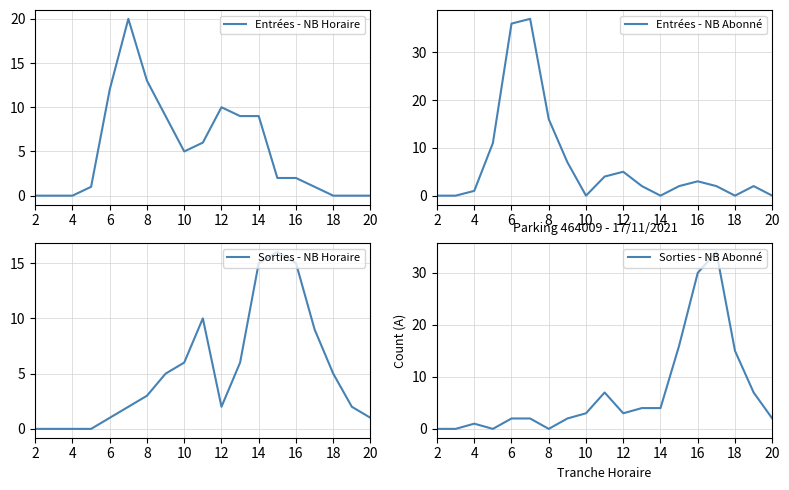

Does the chart display data point markers on the line(s)?

No